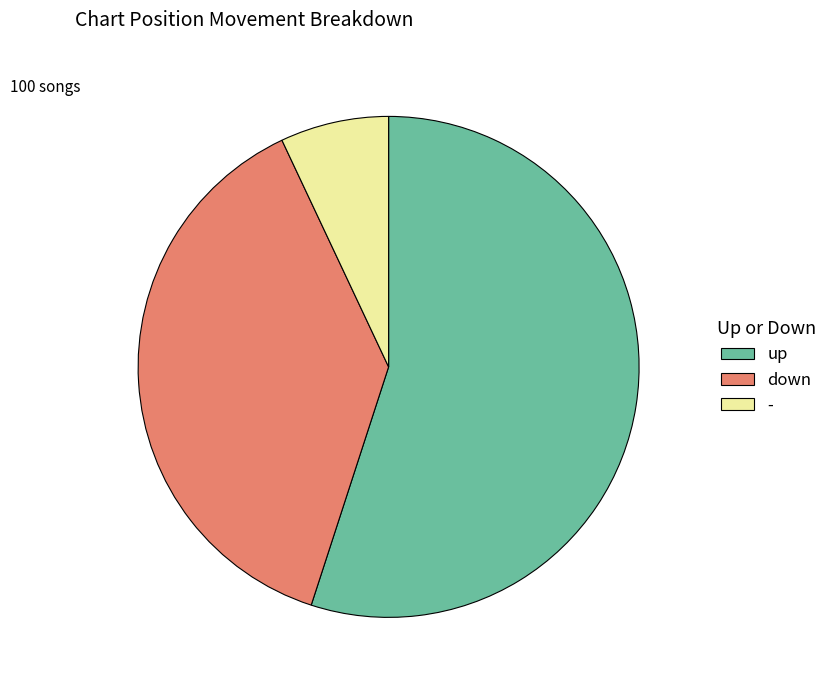

What is the ratio of the value at down to the value at -?

5.4